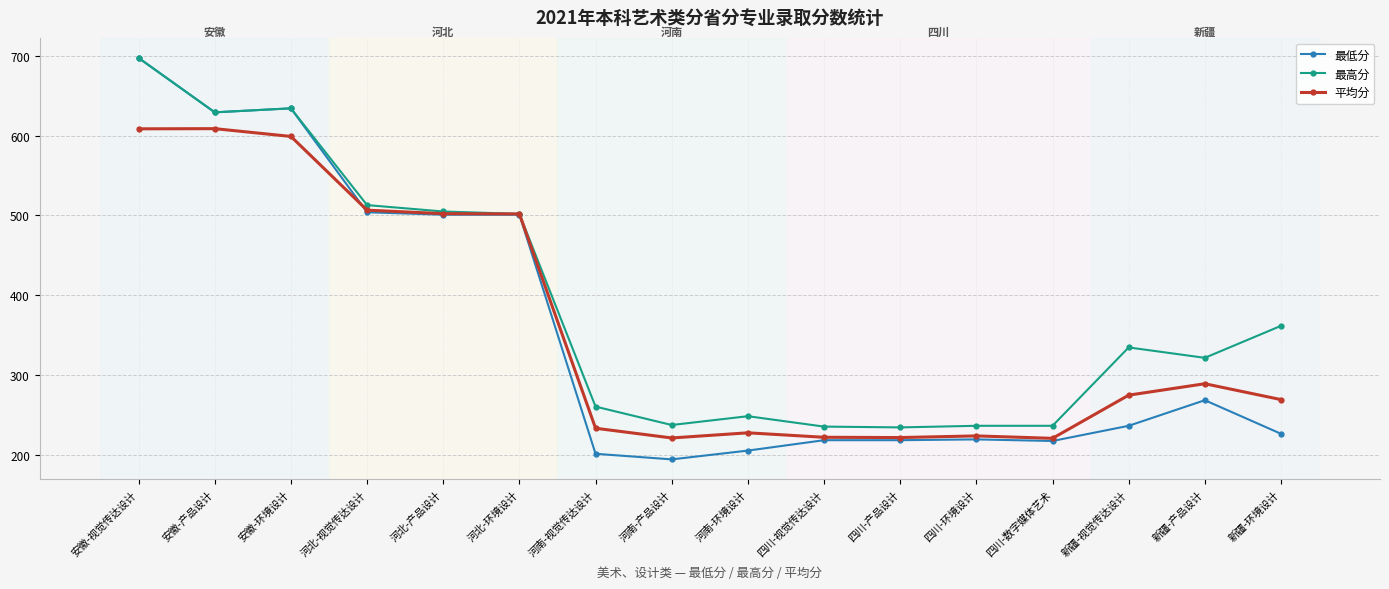

What are all the series names shown in the legend?

最低分, 最高分, 平均分